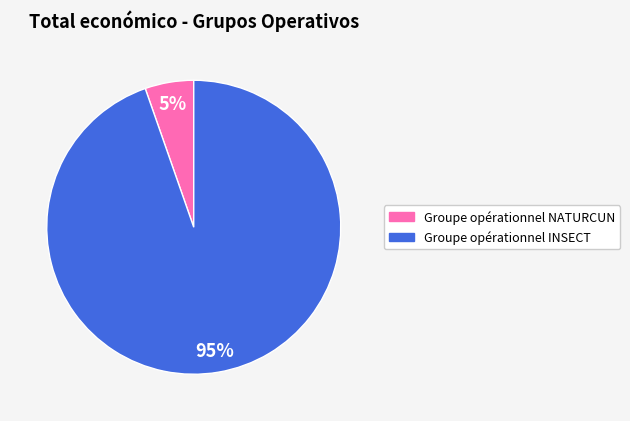

What percentage is the Groupe opérationnel INSECT slice, to the nearest percent?

95%